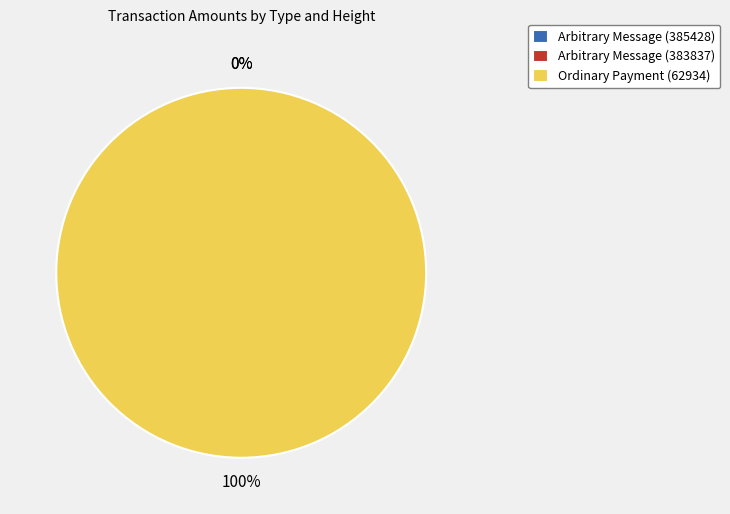

What is the majority slice?

Ordinary Payment (62934)